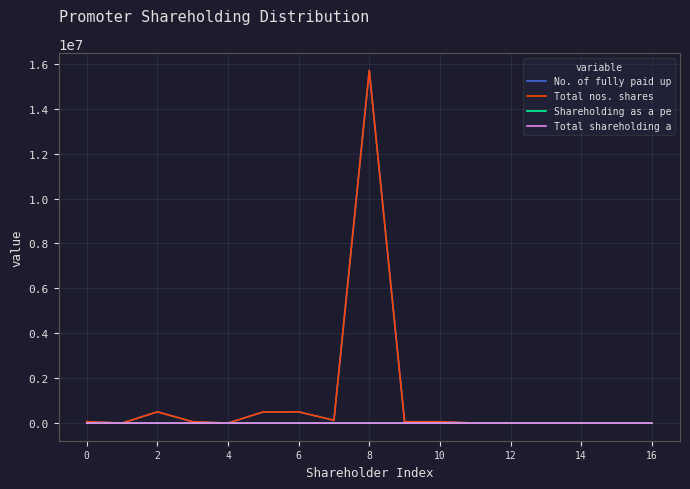

Does the chart have visible grid lines?

Yes